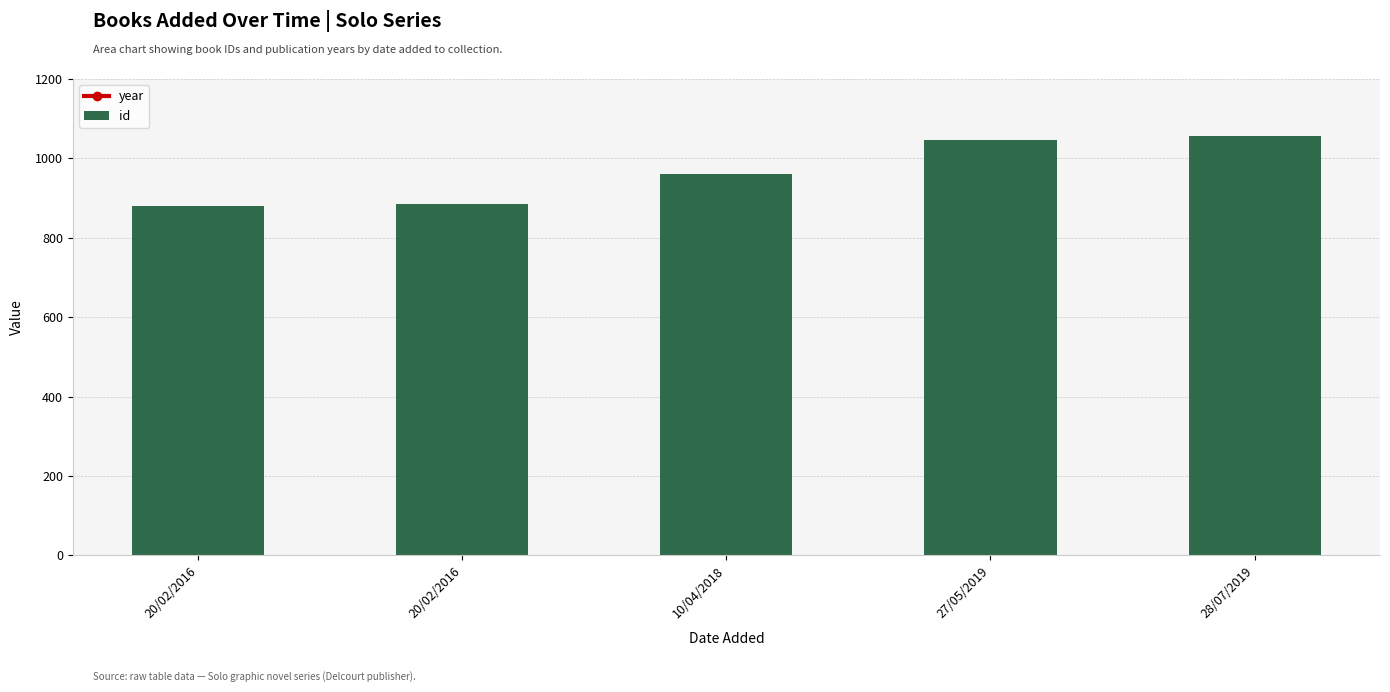

Are the bars horizontal?

No